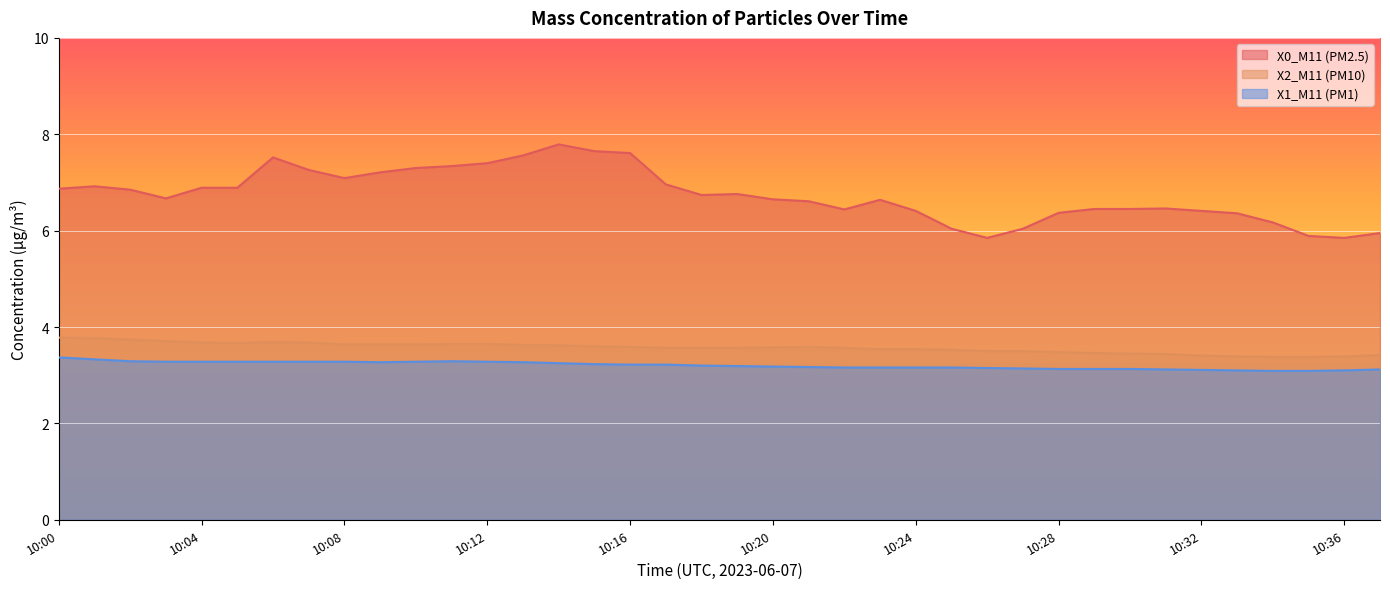

What are all the series names shown in the legend?

X0_M11 (PM2.5), X2_M11 (PM10), X1_M11 (PM1)